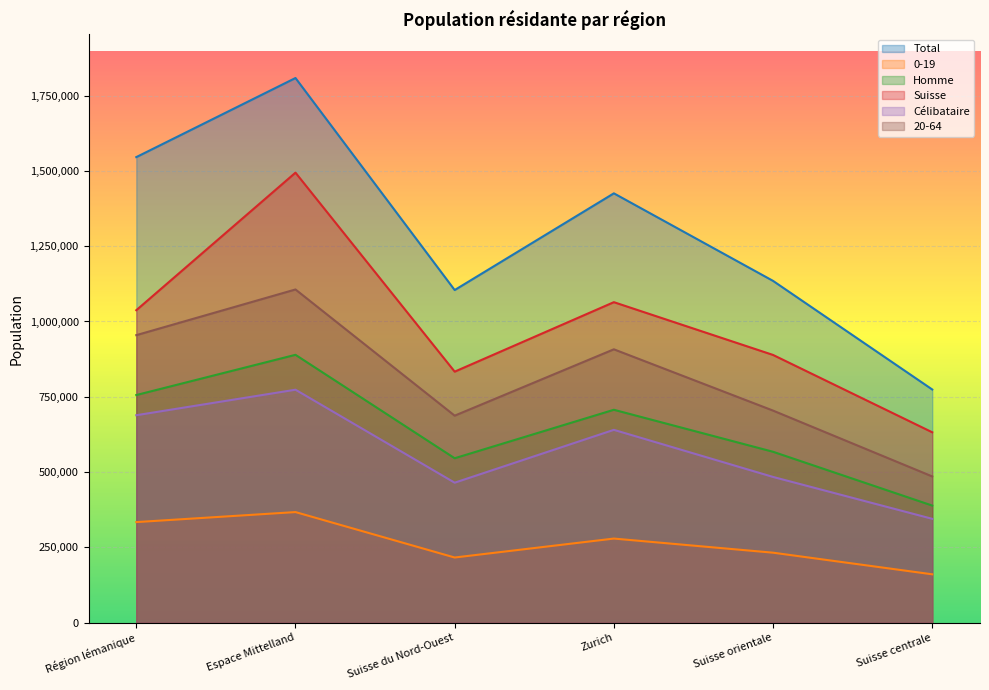

True or false: Célibataire and Total cross at least once.

False